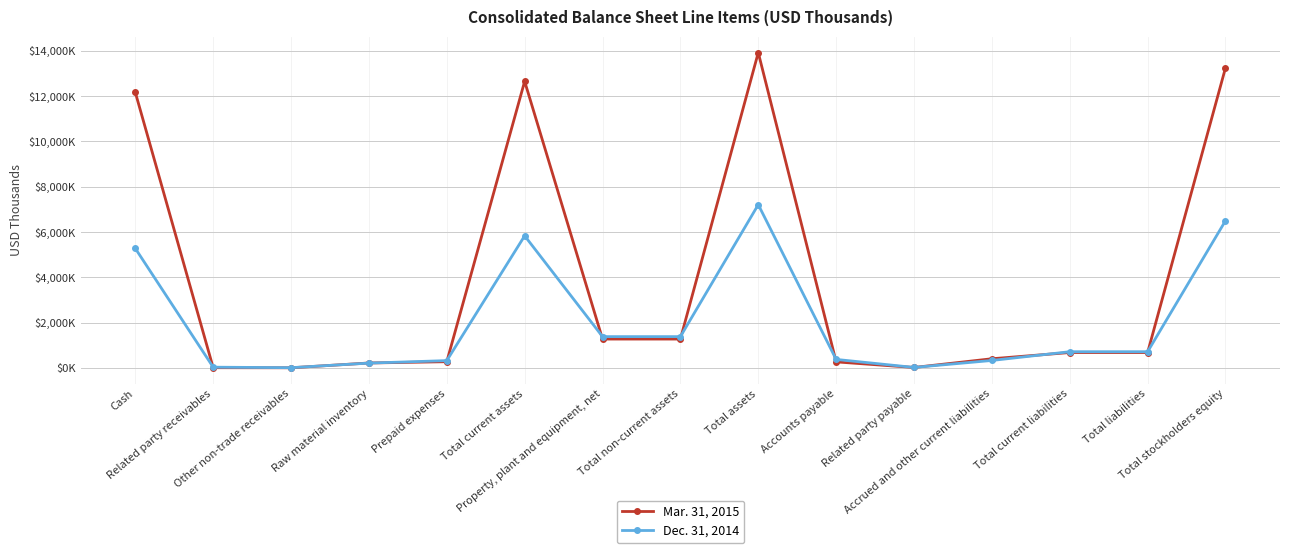

List the series in order of their peak value, lowest first.

Dec. 31, 2014, Mar. 31, 2015